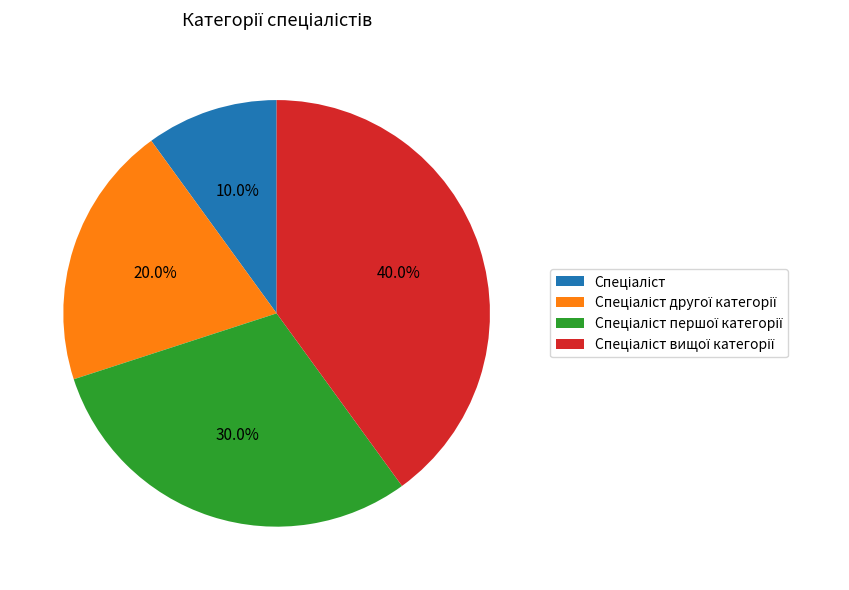

Is there a majority slice in this chart?

No